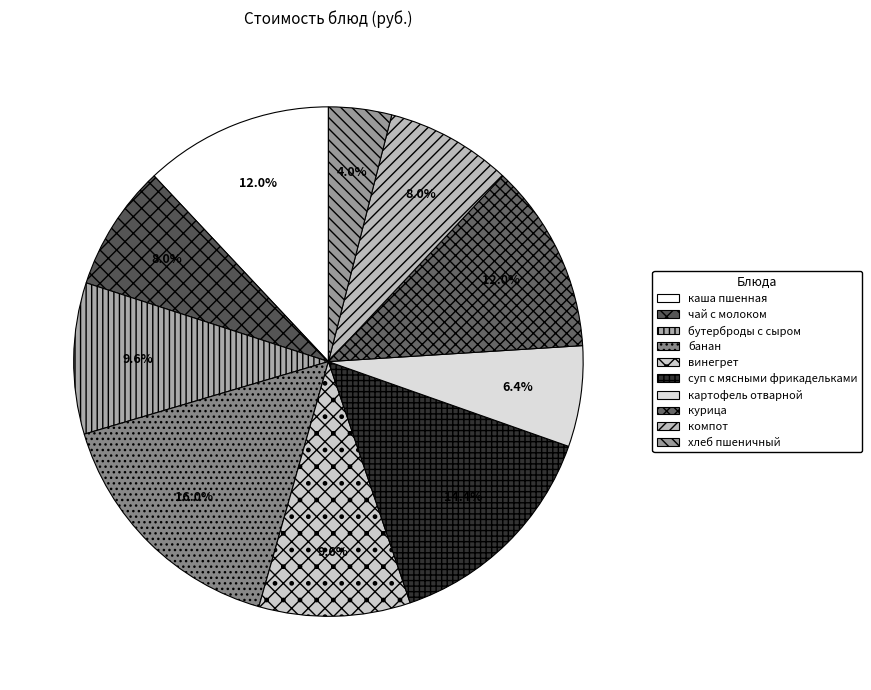

To the nearest percent, what is the average slice percentage?

10%